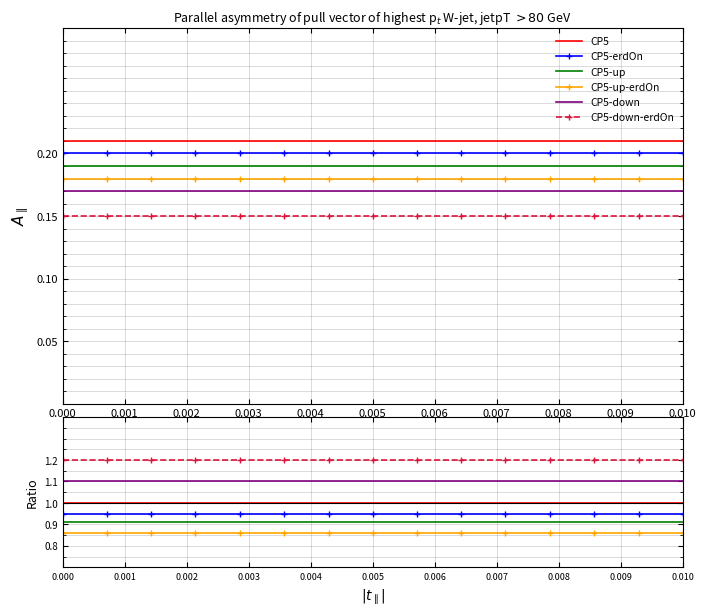

The value of CP5-up-erdOn at 11 is 1.3. True or false?

False